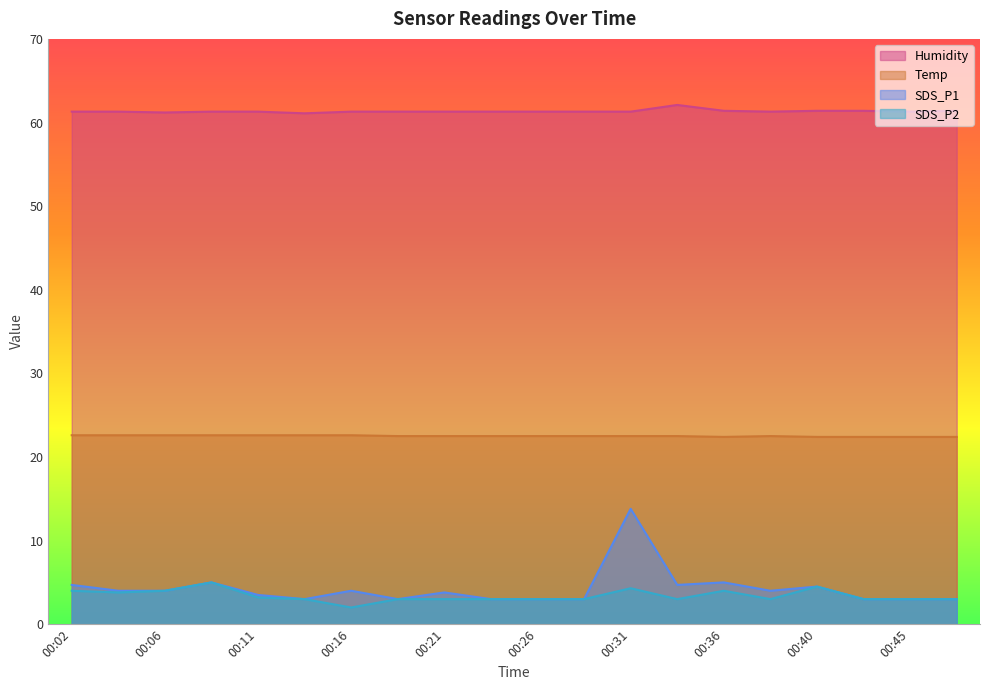

Is it true that SDS_P1 equals 7.3 at 00:02?

False